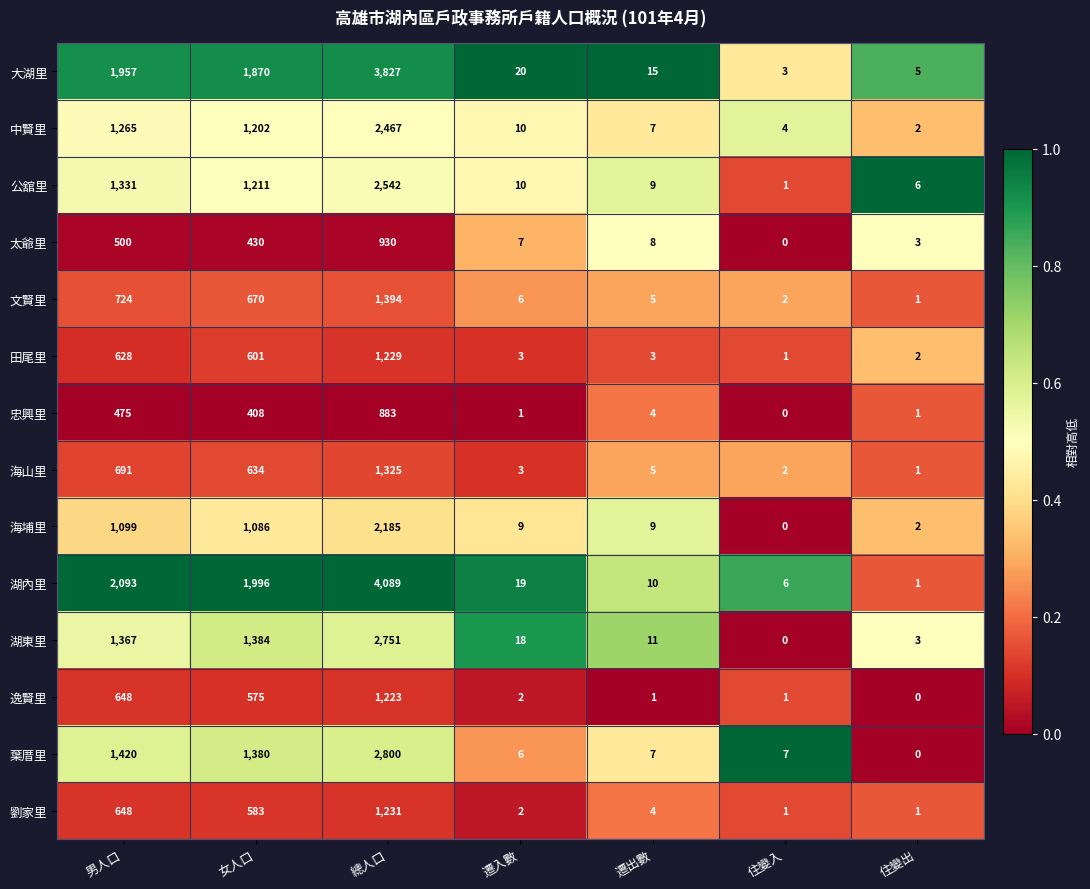

What is the difference between the maximum and minimum values in the 文賢里 series?

1393